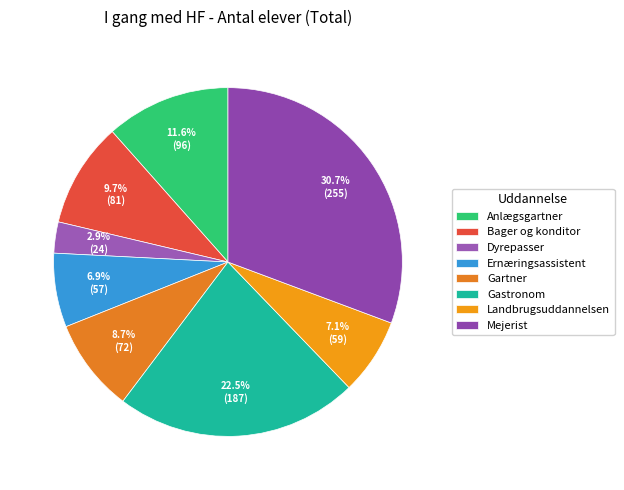

To the nearest percent, what portion does Gartner represent?

9%